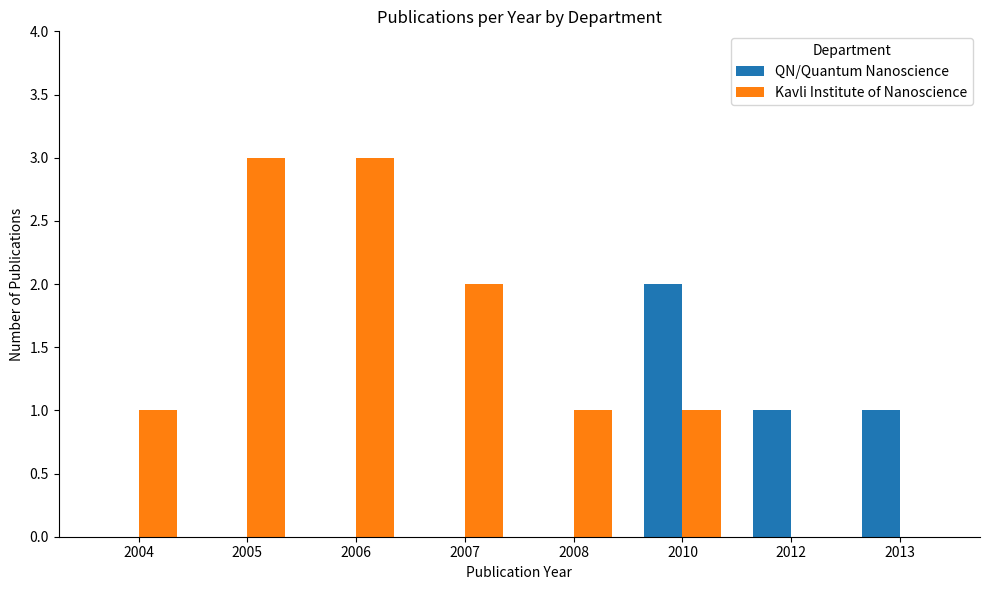

What is the greatest value displayed?

3